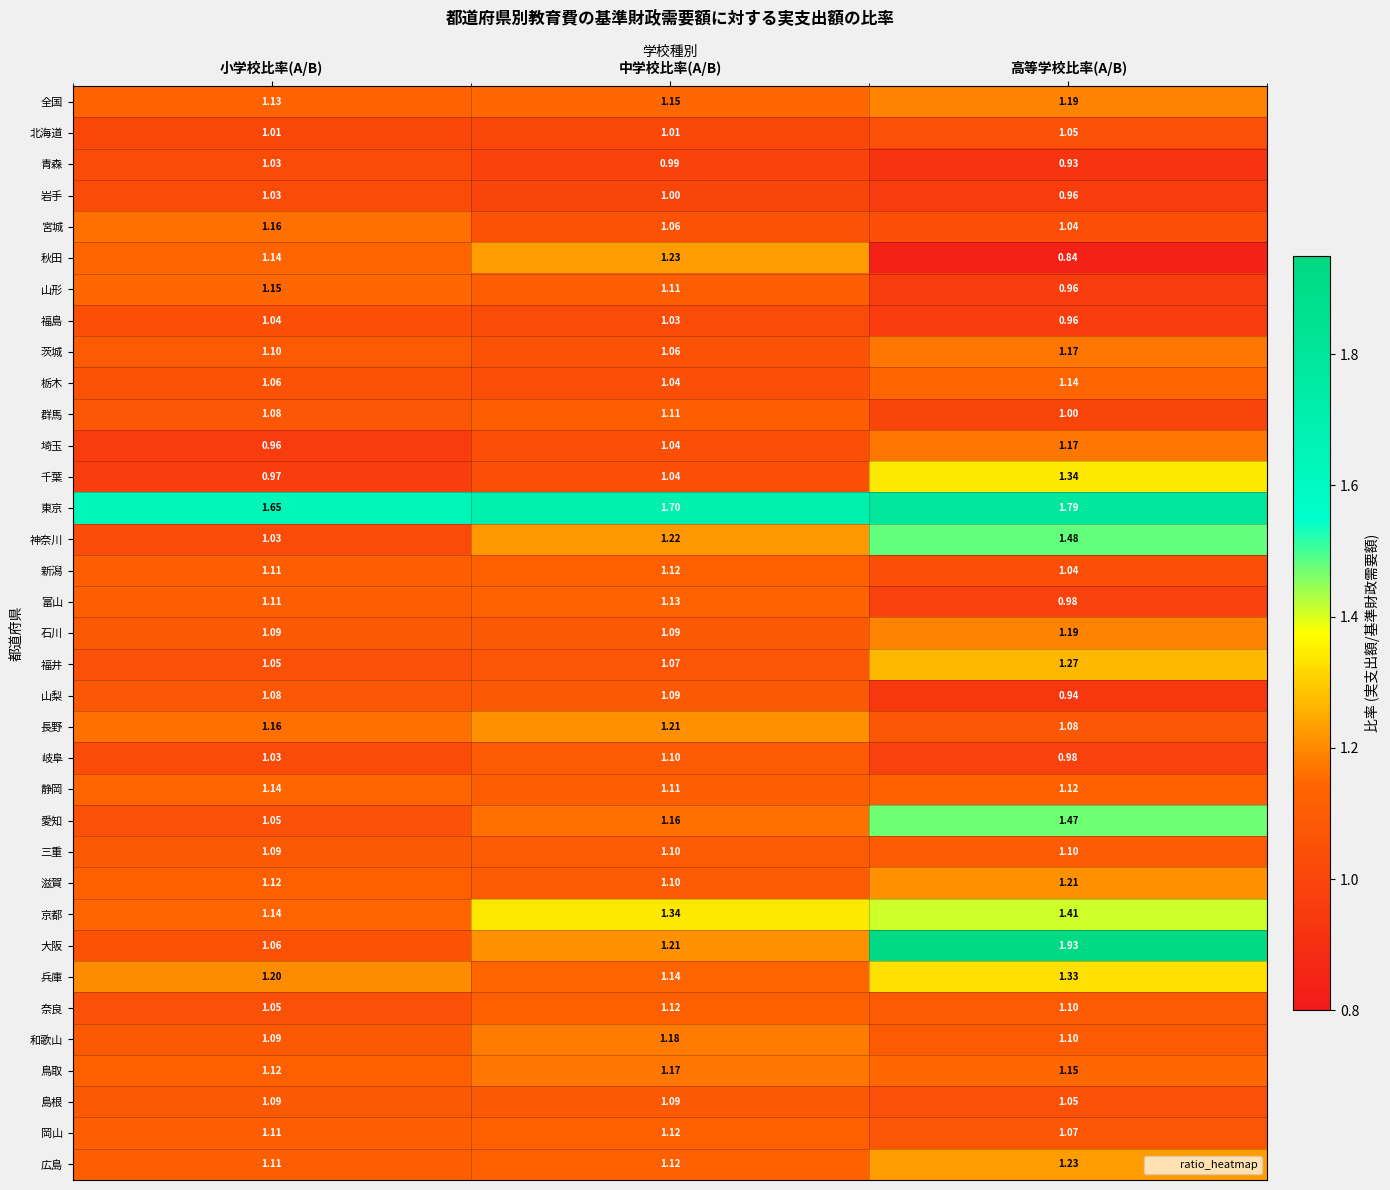

Where is 岡山 nearest to the value 1?

高等学校比率(A/B)